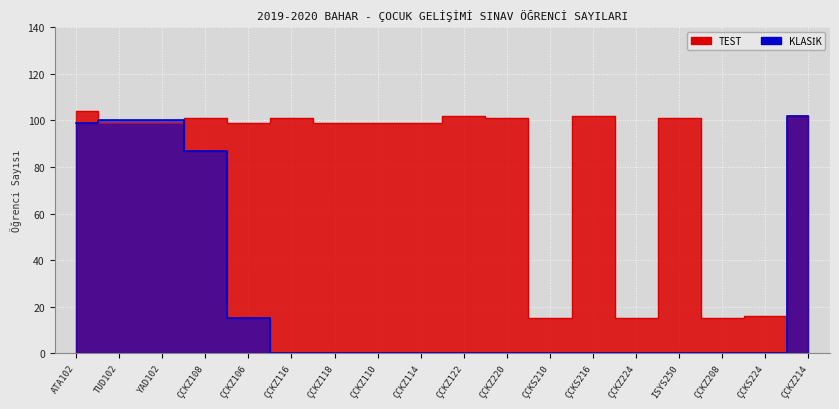

Which series changed the most between ÇCKZ118 and ÇCKZ114?

TEST